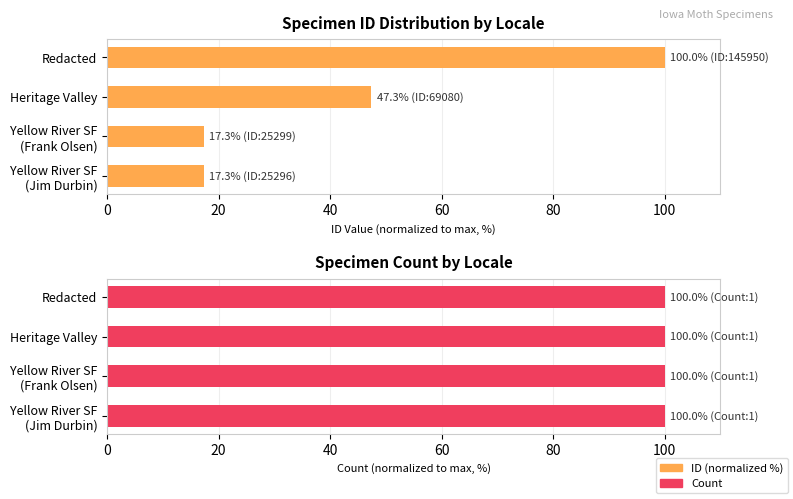

How many bars are there in each group?

2